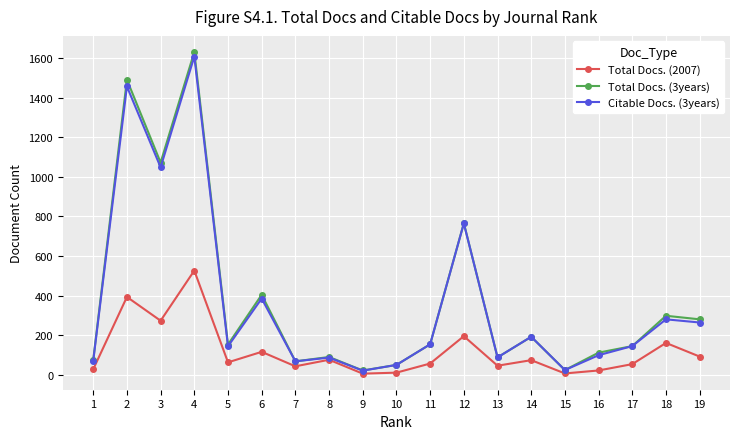

Which series has the widest spread of values?

Total Docs. (3years)